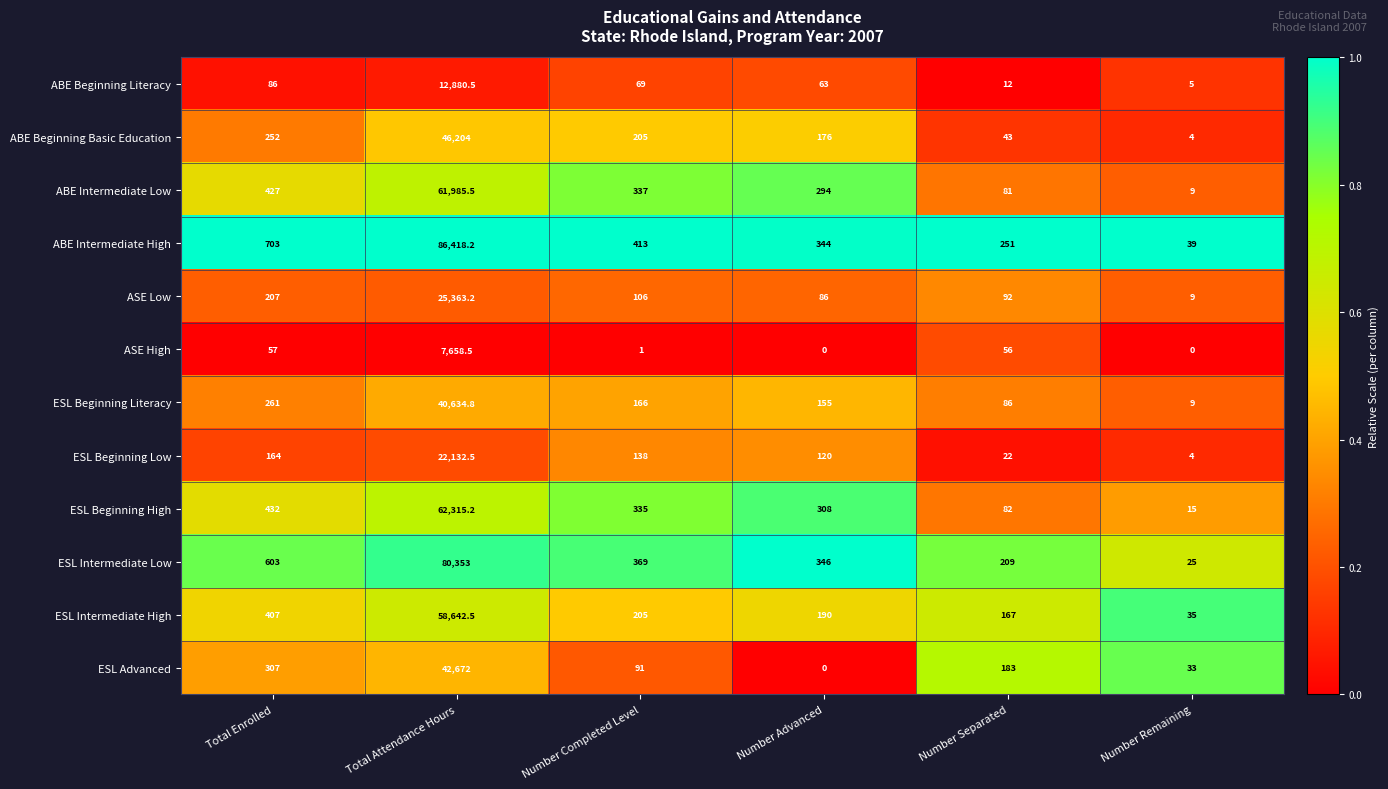

Which series has the largest total across all categories?

ABE Intermediate High